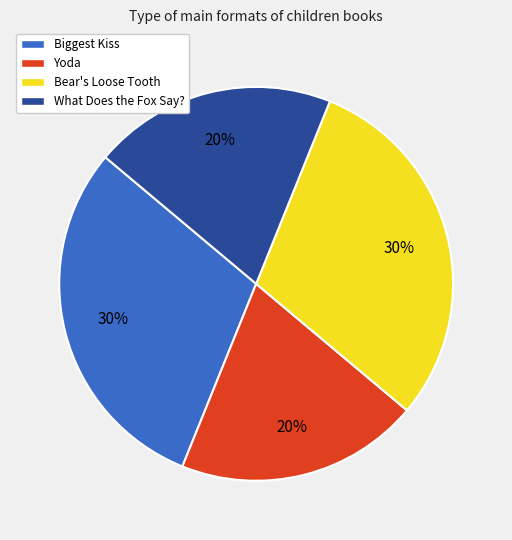

Is it true that Bear's Loose Tooth is 44% of the pie?

False